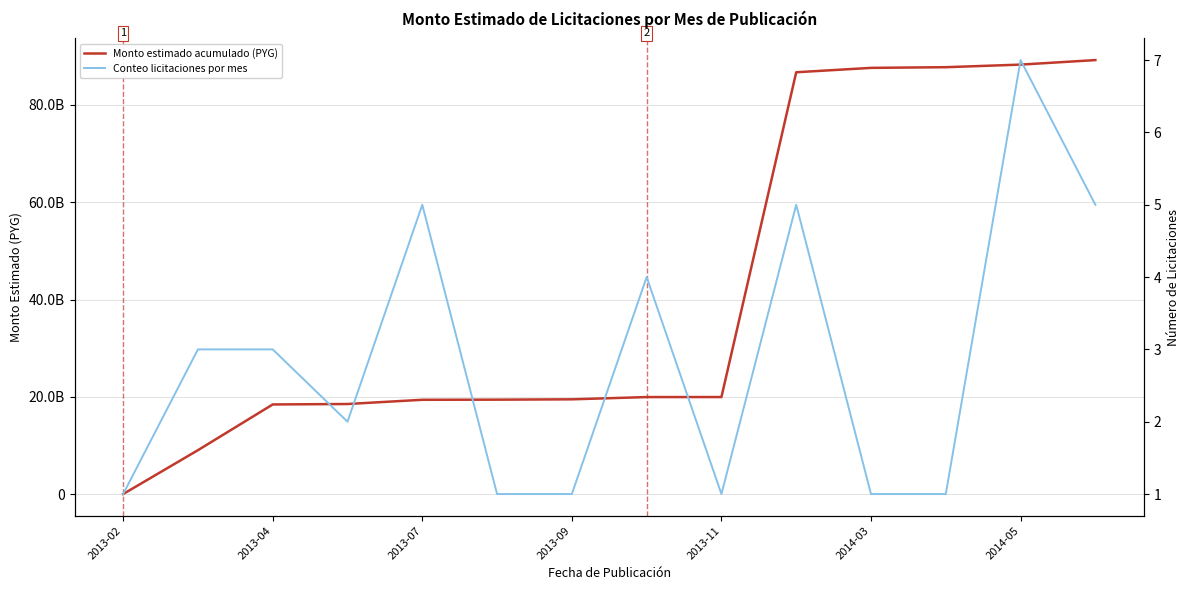

At how many categories does at least one series exceed 60830927537?

5